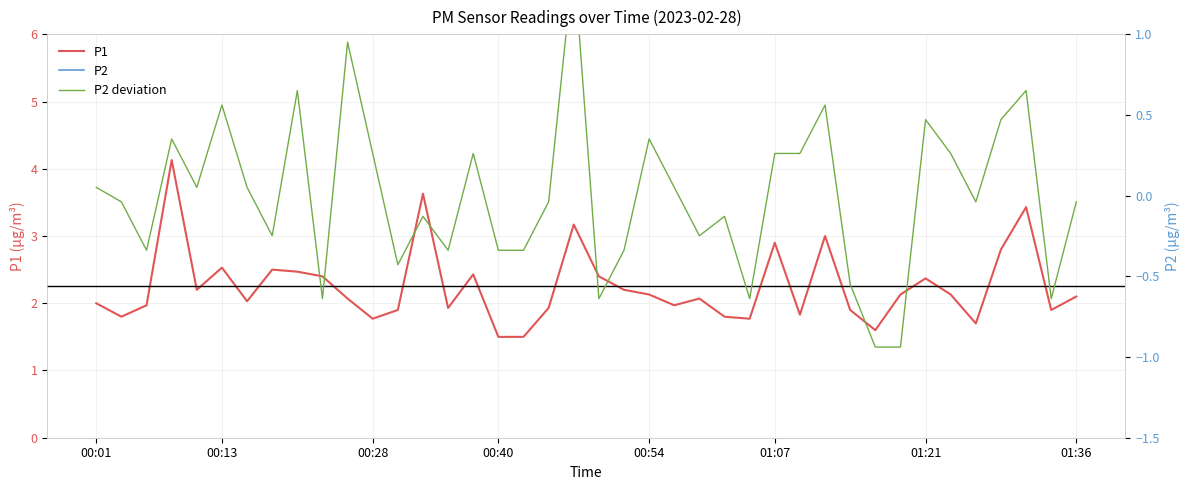

What is the minimum value for P2?

1.2